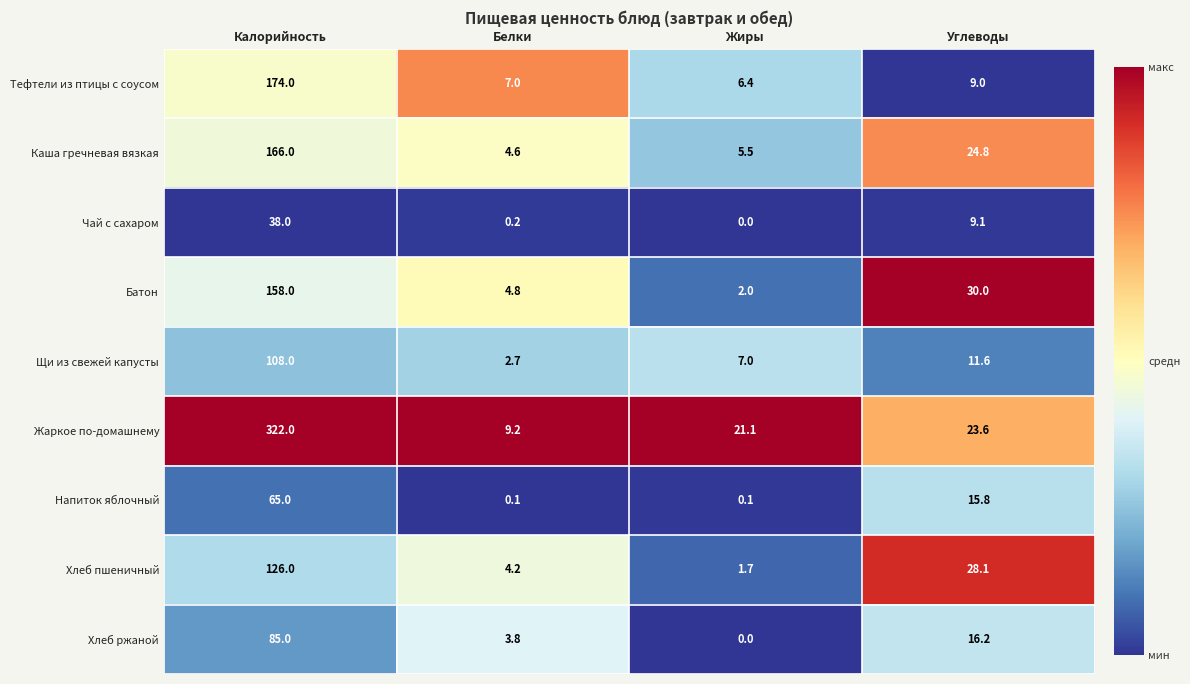

How many categories are shown in the chart?

4